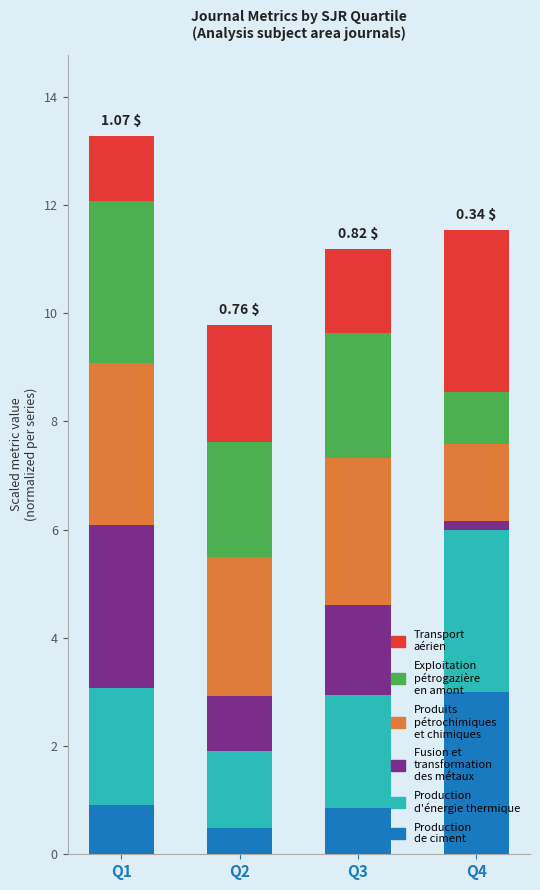

What is the total value across all series at Q2?

9.8